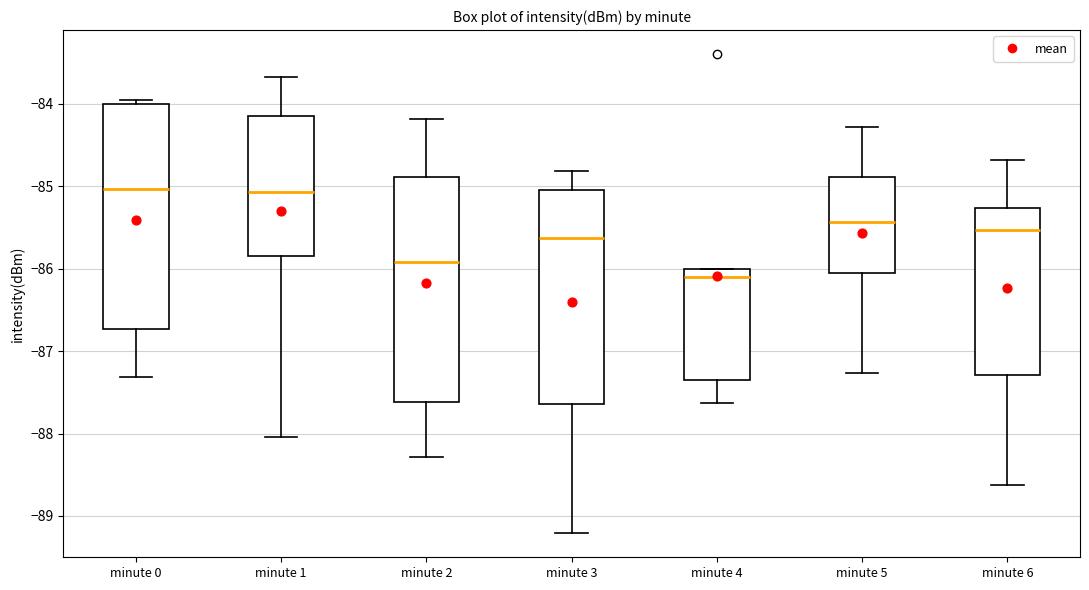

Reading left to right, read every box against the y-axis: the position of its median line, the range the box covers, and the ends of its whiskers. The values are not printed on the chart, so give them approximately, as read against the axis.

minute 0: median -85.0, box -86.7 to -84.0, whiskers -87.3 to -84.0 (just above the box's upper edge)
minute 1: median -85.1, box -85.8 to -84.2, whiskers -88.0 to -83.7
minute 2: median -85.9, box -87.6 to -84.9, whiskers -88.3 to -84.2
minute 3: median -85.6, box -87.6 to -85.0, whiskers -89.2 to -84.8
minute 4: median -86.1, box -87.3 to -86.0, whiskers -87.6 to -86.0
minute 5: median -85.4, box -86.1 to -84.9, whiskers -87.3 to -84.3
minute 6: median -85.5, box -87.3 to -85.3, whiskers -88.6 to -84.7